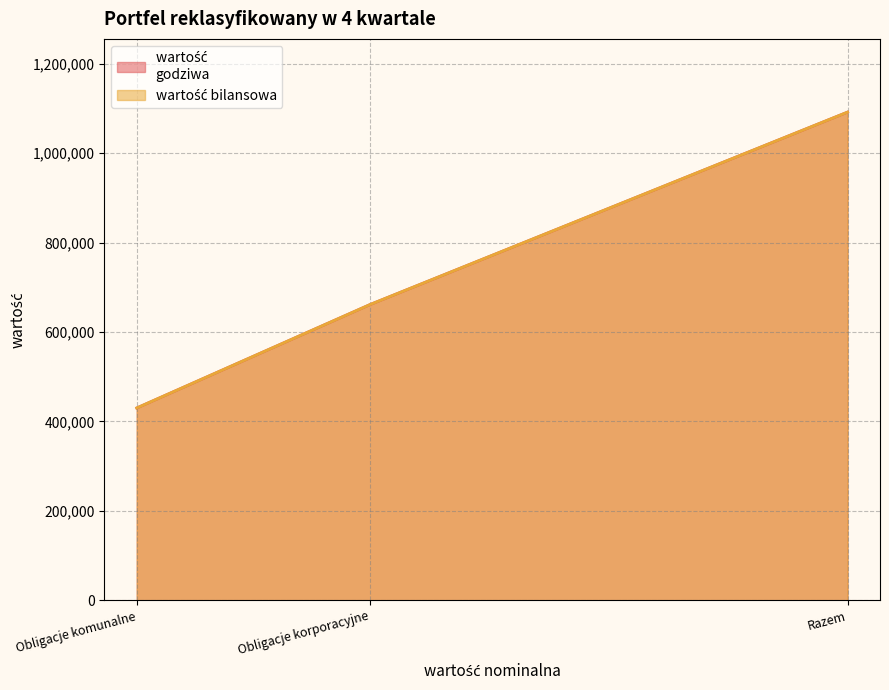

Read the wartość 
godziwa value at Razem.

1091670.4